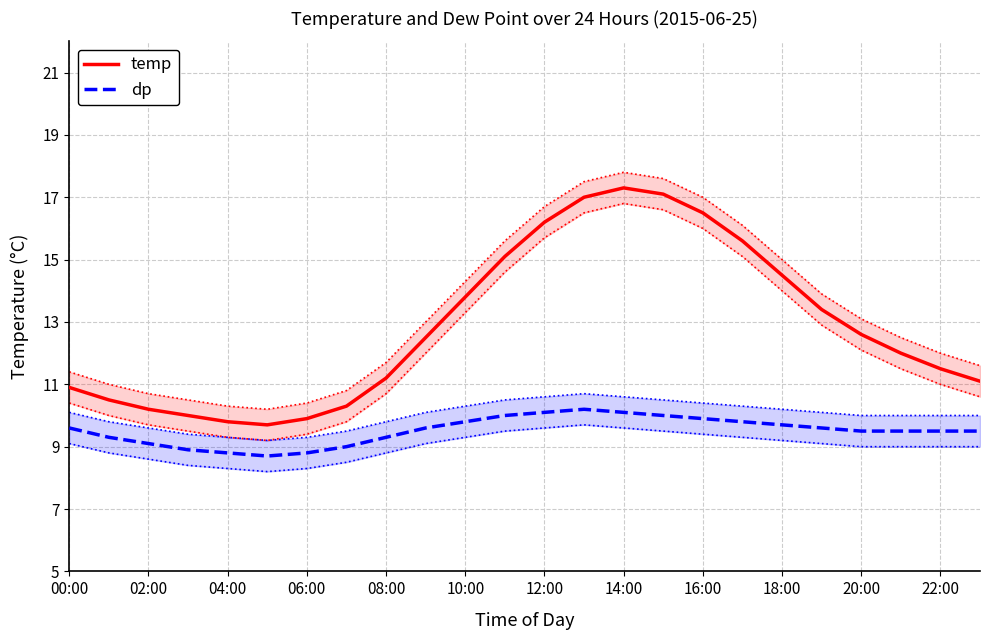

Is this an area chart (filled region under the line)?

No